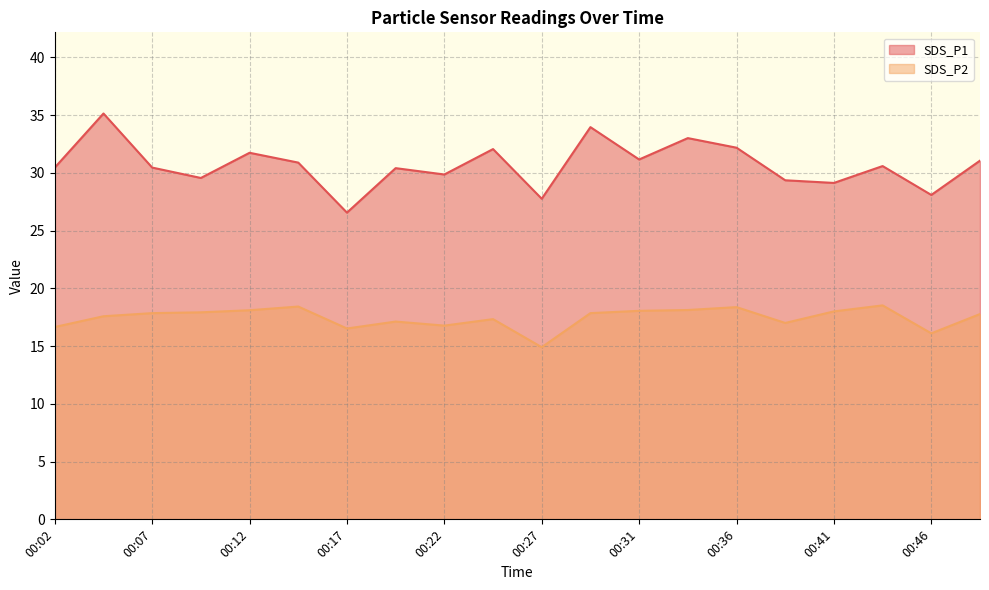

Rank the series by their maximum value, from highest to lowest.

SDS_P1, SDS_P2